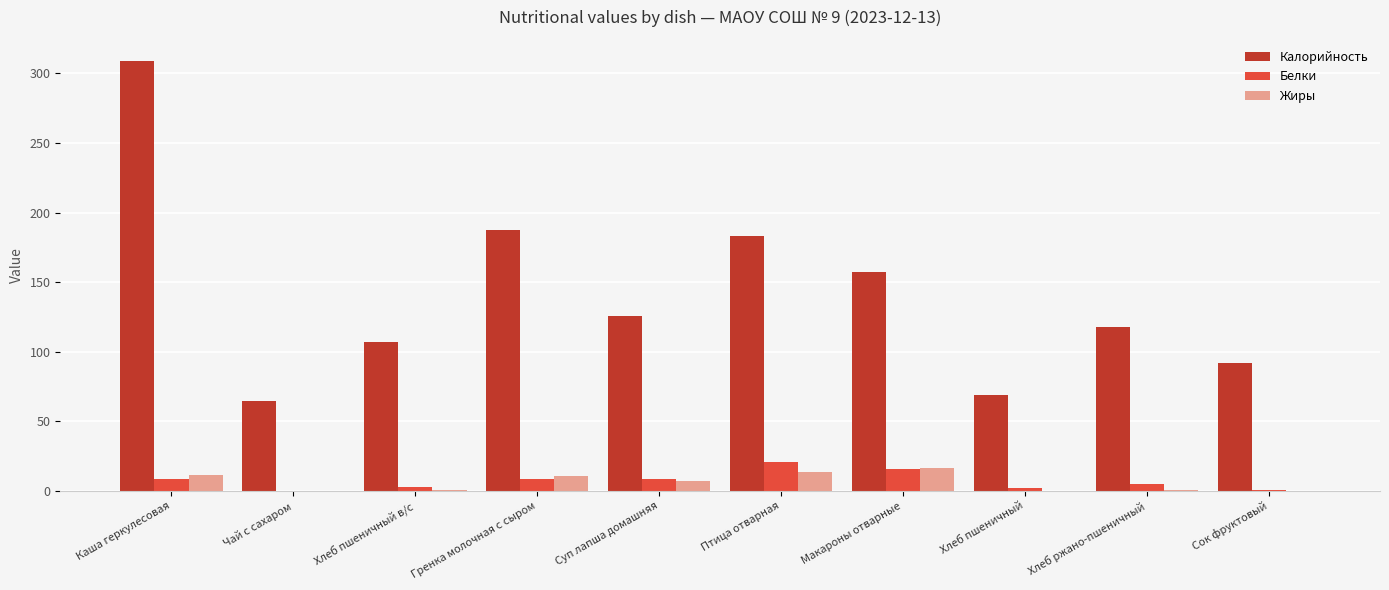

What value does the Жиры series have at Хлеб ржано-пшеничный?

0.6